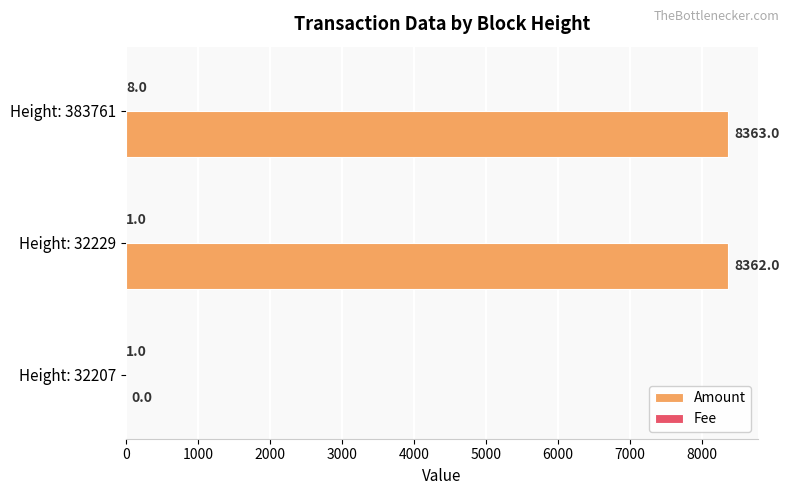

At which category is the sum across all series the highest?

Height: 383761